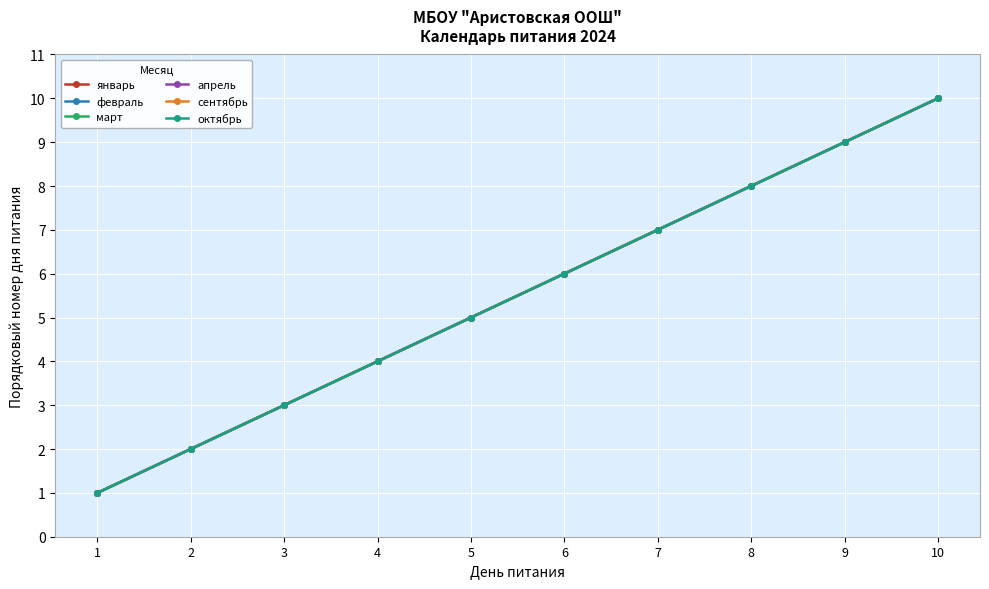

What is the lowest value of the март series?

1